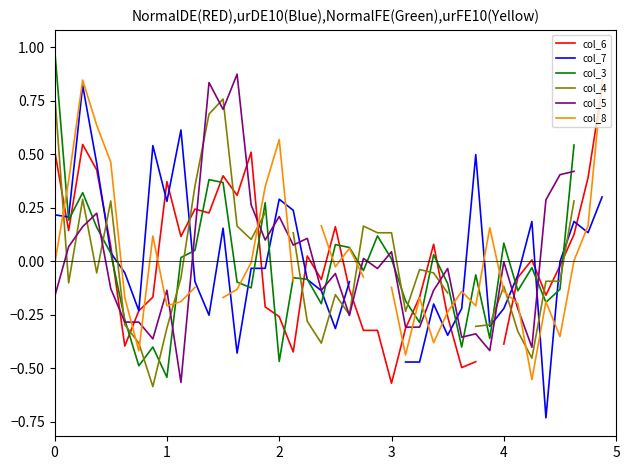

Is it true that col_4 equals 0.2 at 3?

False